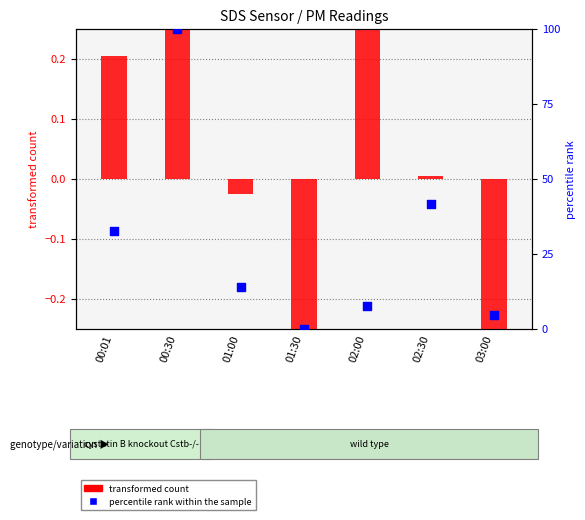

Which series has the largest Y range (max minus min)?

percentile rank within the sample